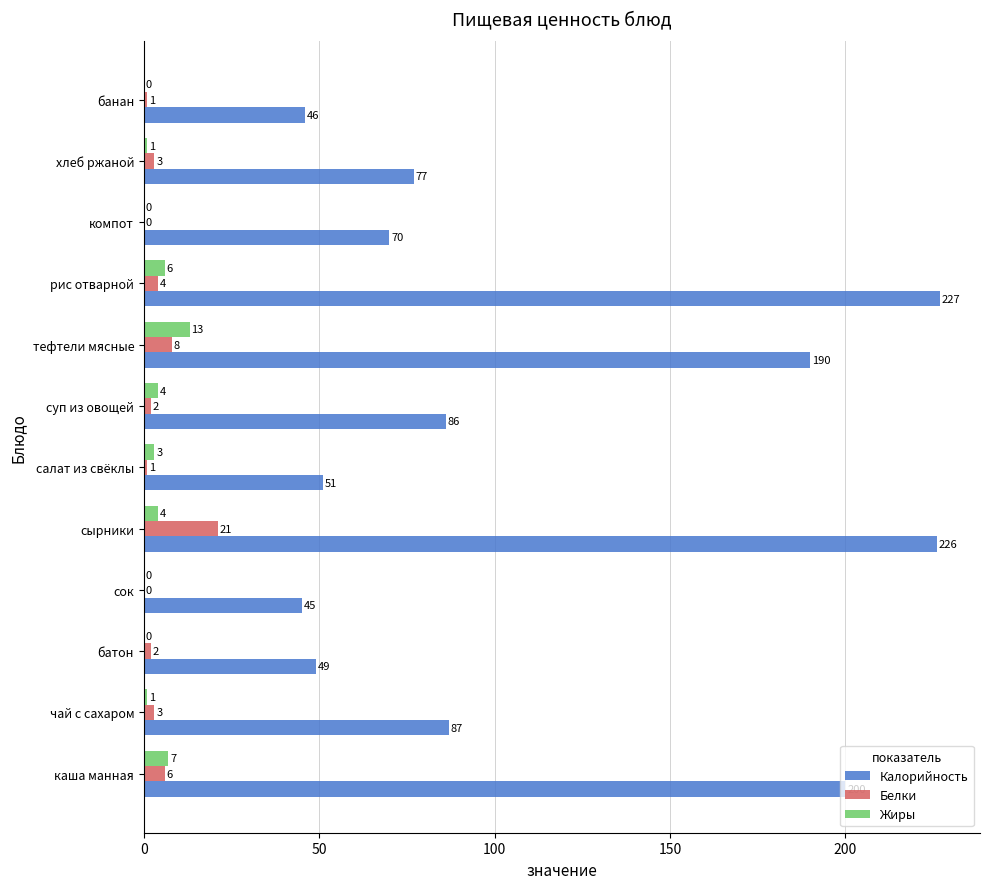

Which series has the widest spread of values?

Калорийность